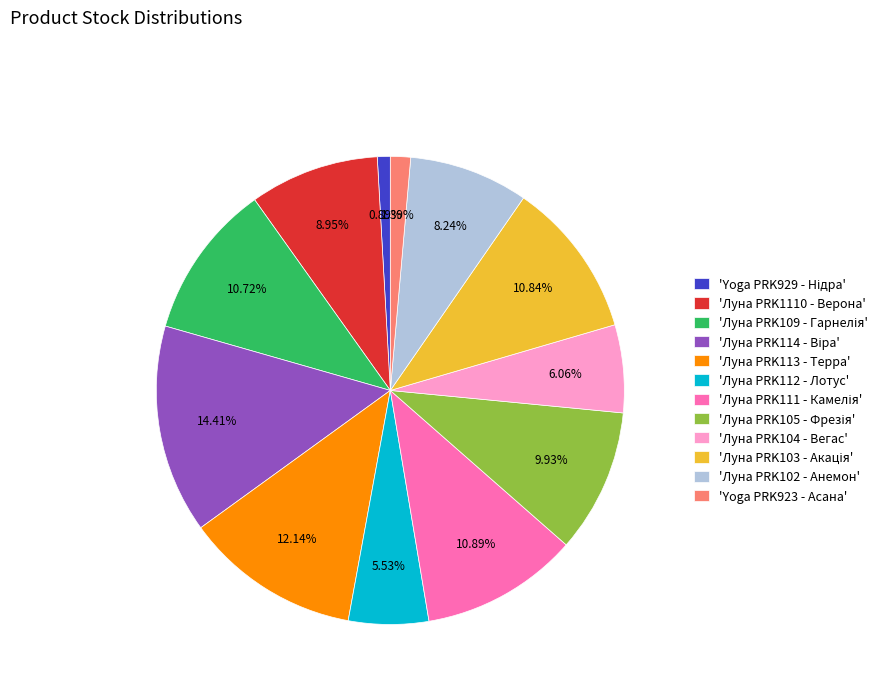

Is there any slice that represents more than half of the pie?

No